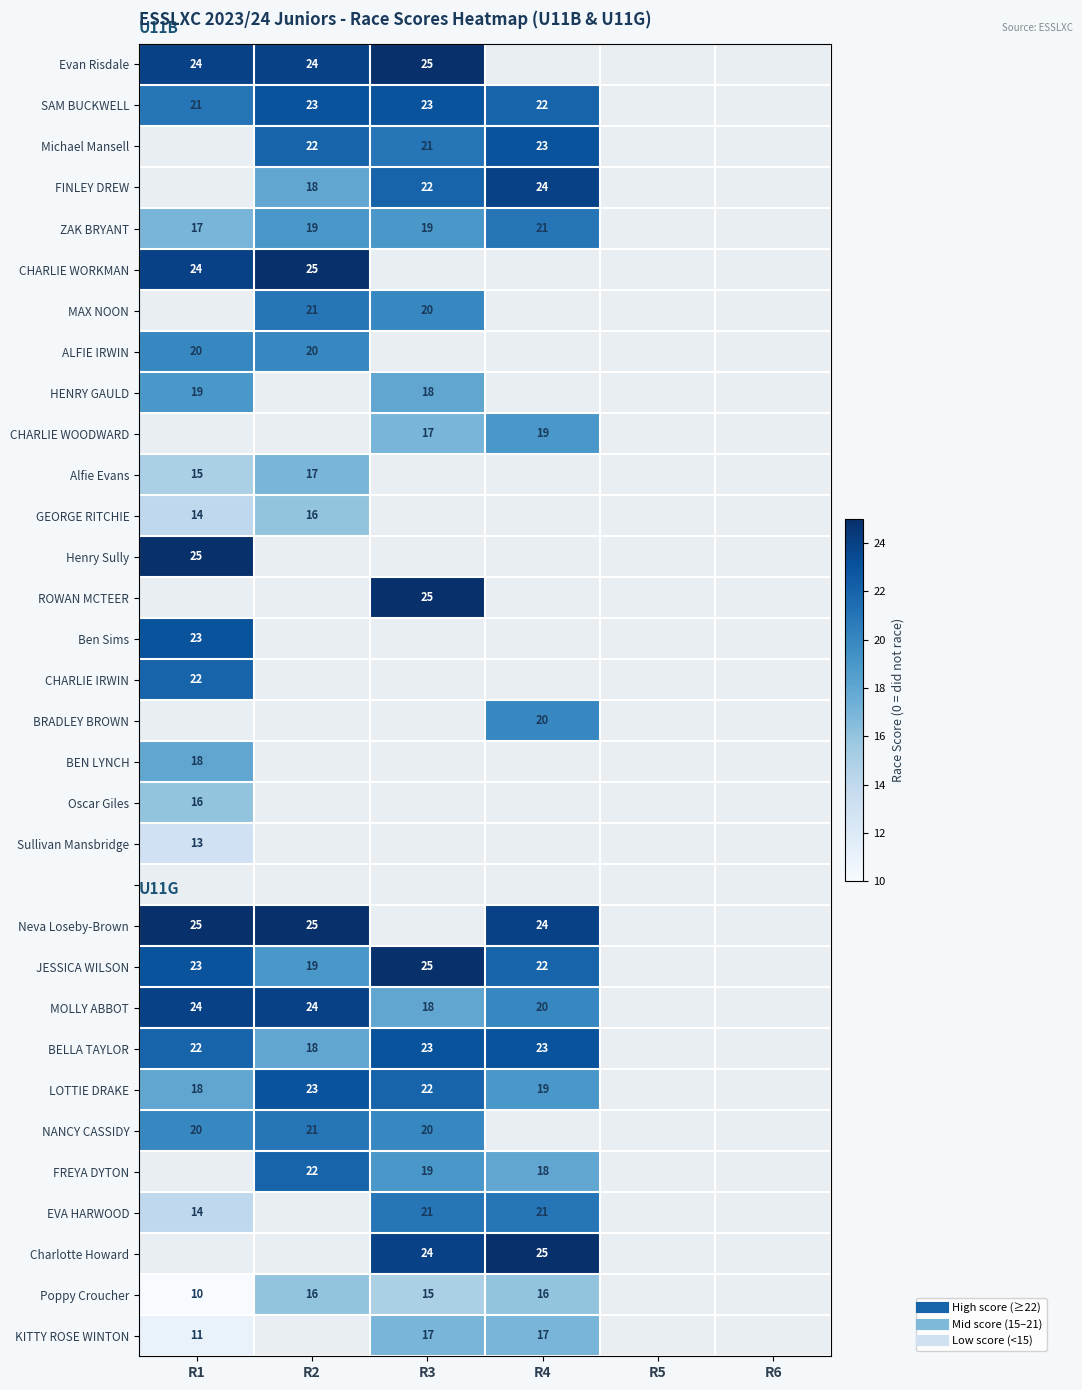

Which series has the widest spread of values?

EVA HARWOOD